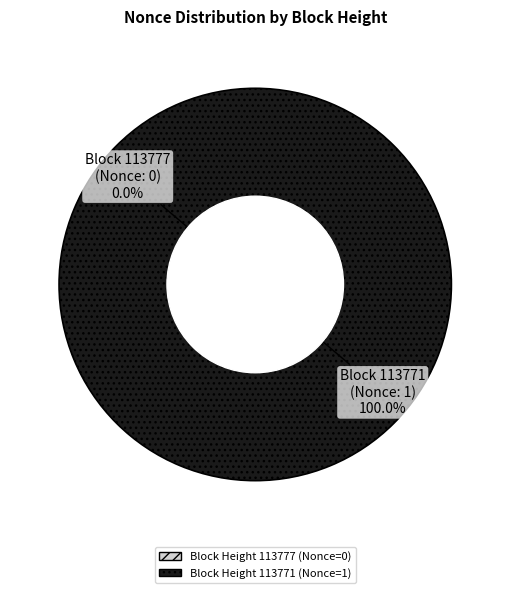

What is the change in value from 113777 to 113771?

+1